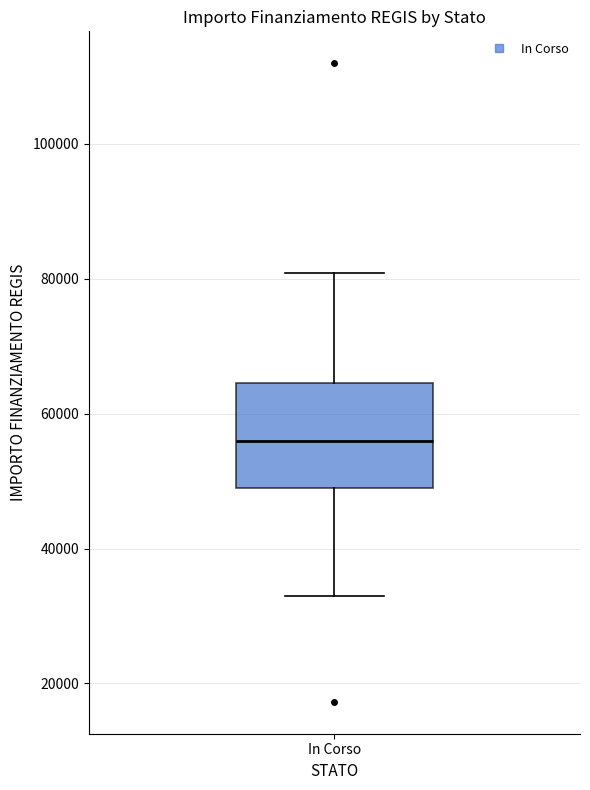

Where does the upper whisker of the box for In Corso end on the y-axis? The values are not printed on the chart, so give them approximately, as read against the axis.

80000